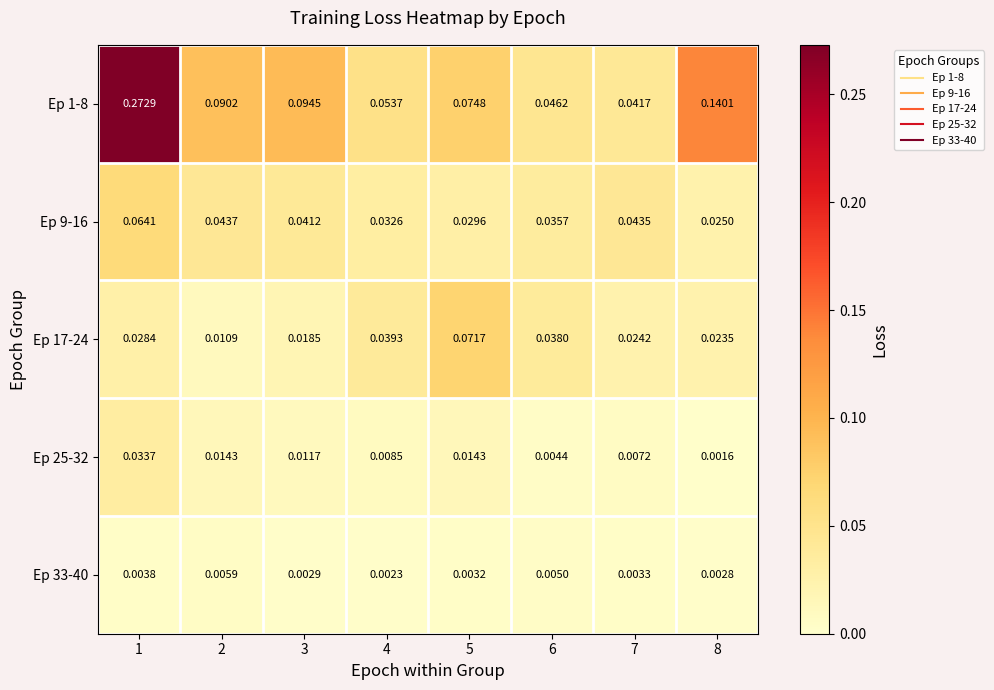

Which series has the largest total across all categories?

Ep 1-8